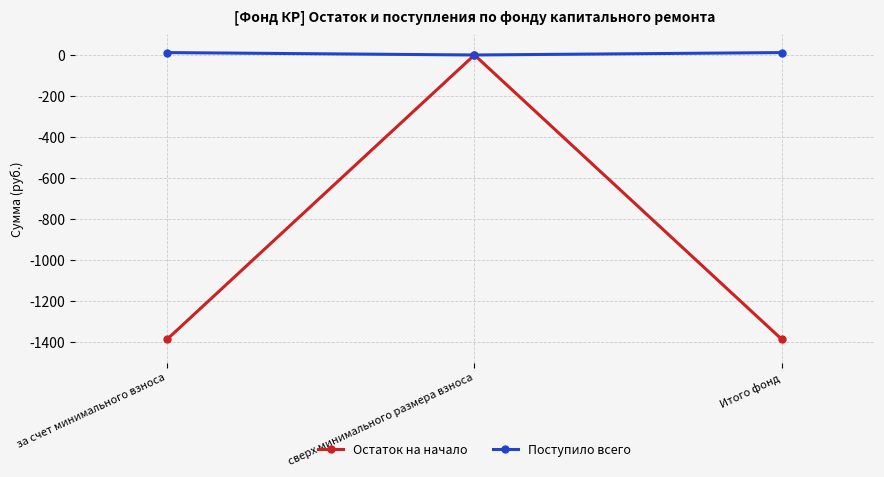

Reading left to right, what are all the values shown in this chart?

Остаток на начало: -1387.0	0.0	-1387.0
Поступило всего: 11.7	0.0	11.7